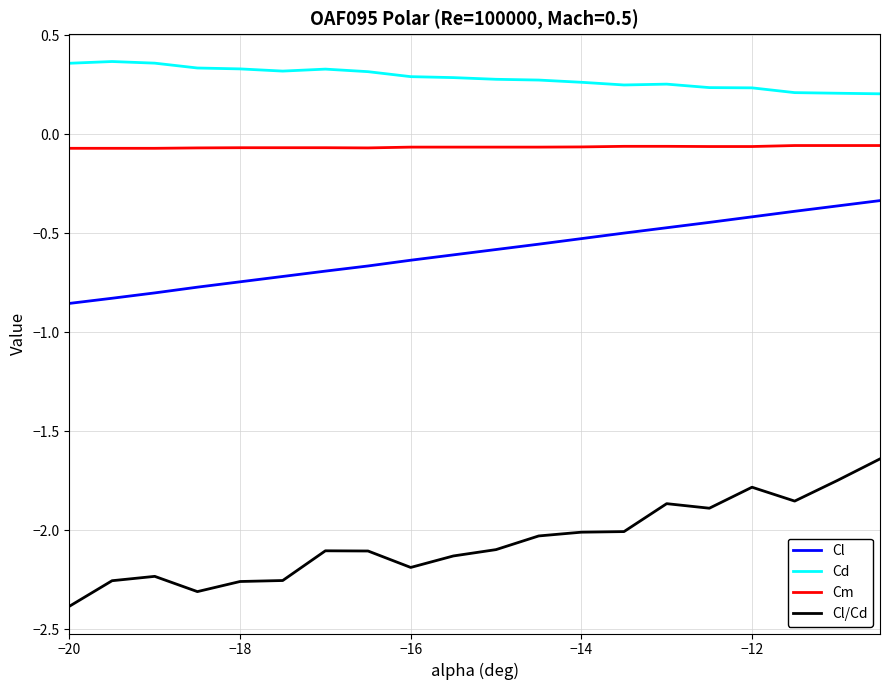

What is the minimum value shown in the chart?

-2.4